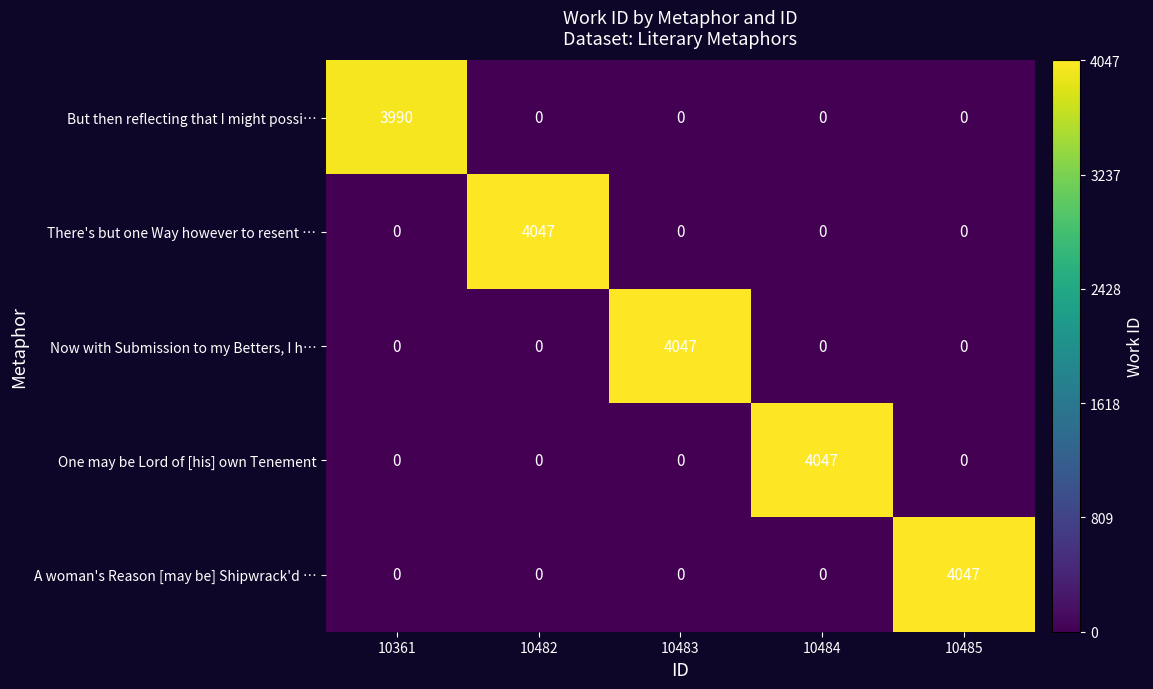

What is the difference between the maximum and minimum values in the One may be Lord of [his] own Tenement series?

4047